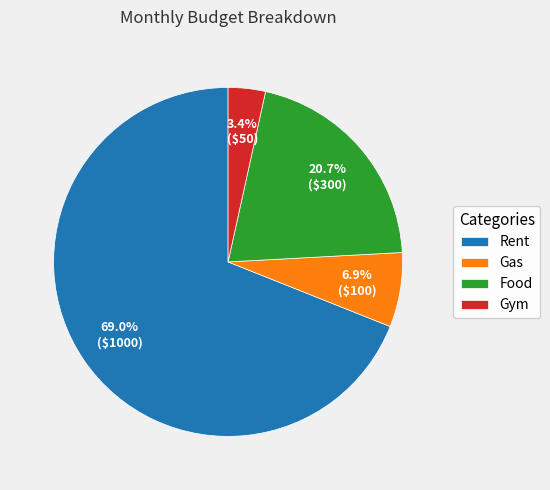

Count the number of slices in the pie.

4